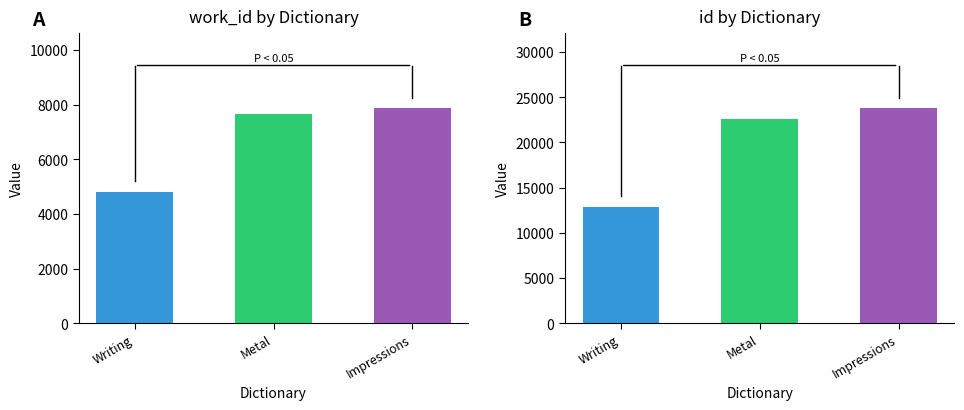

The id series shows 12862 at Writing. True or false?

True